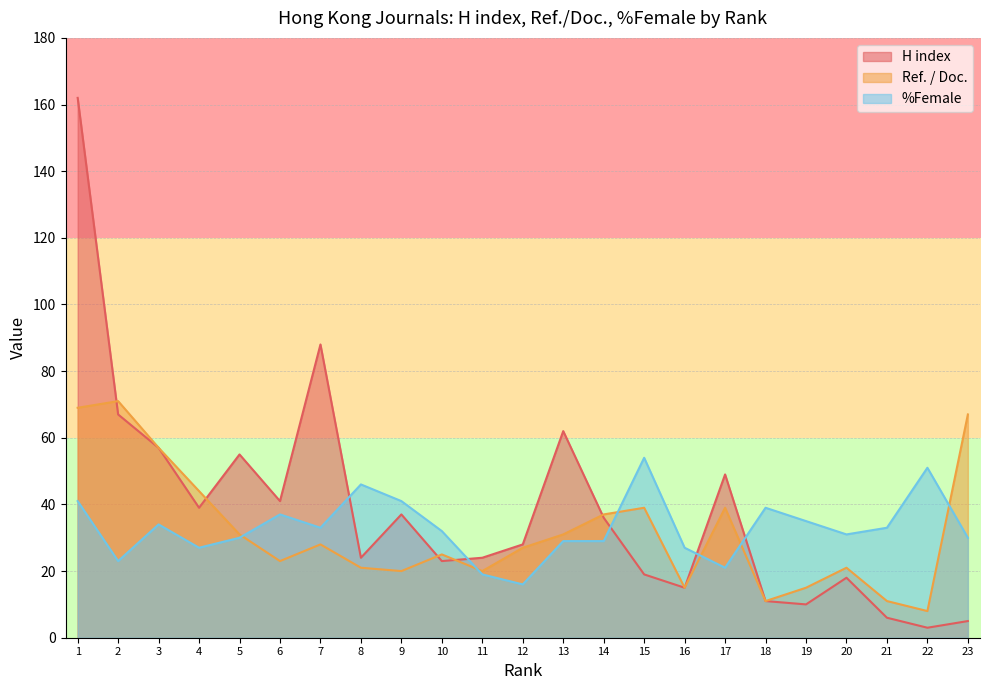

In %Female, how many points are higher than both neighbors (excluding endpoints)?

6